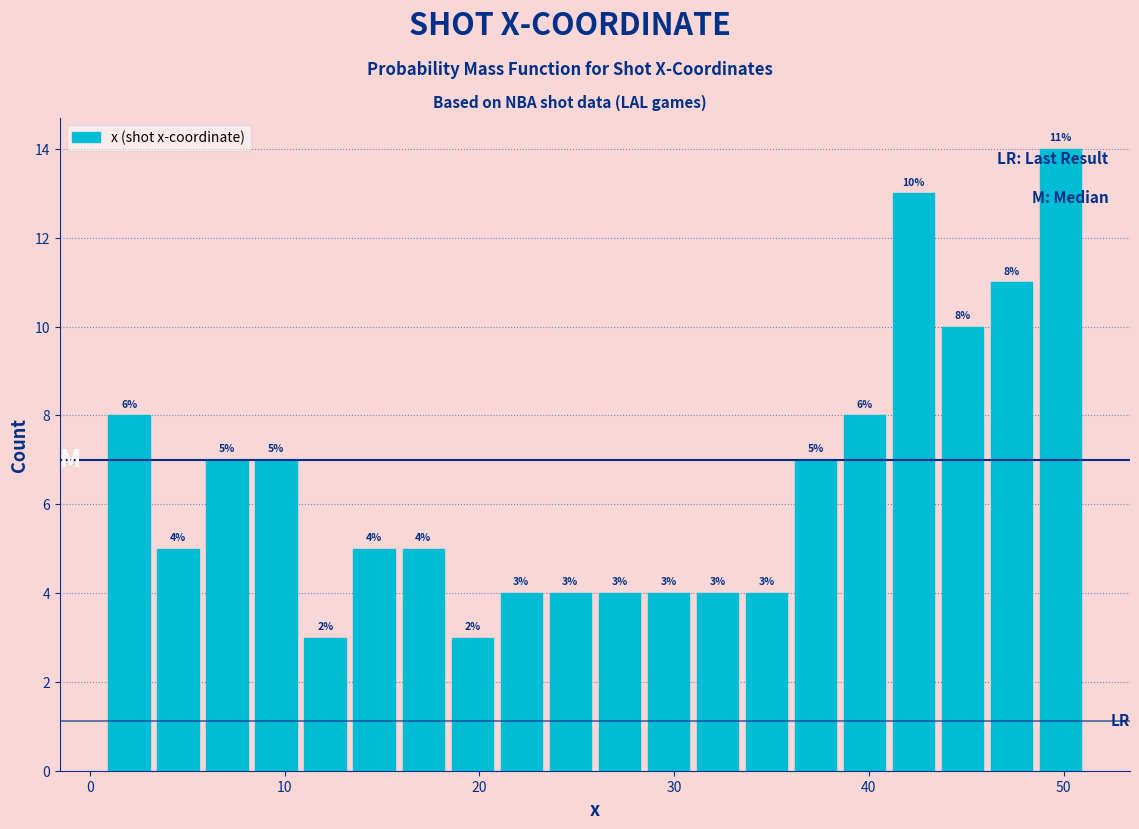

Read against the x-axis, roughly where is the centre of the tallest bar?

50